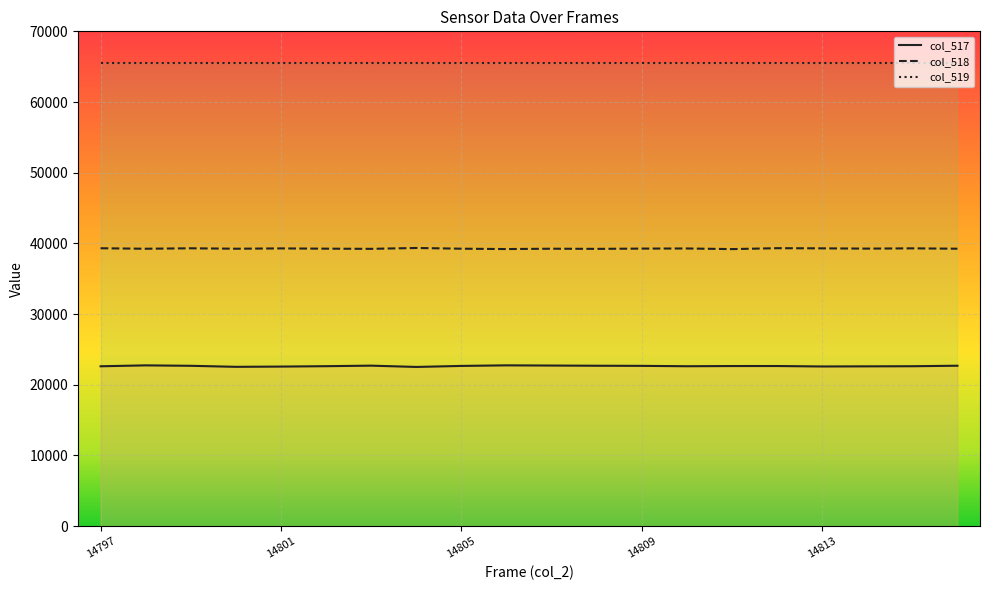

Rank the series by their average value, from lowest to highest.

col_517, col_518, col_519